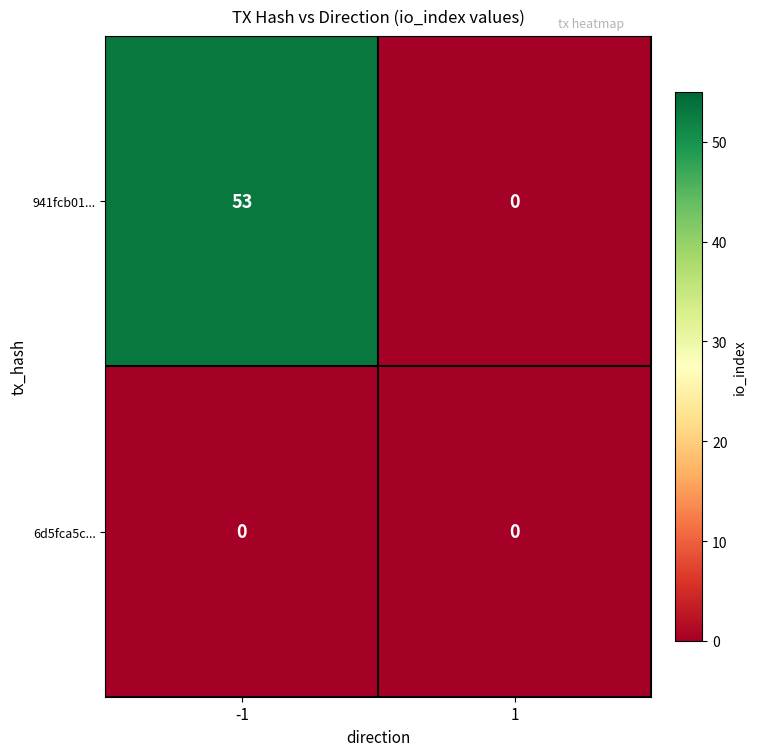

How many distinct data groups are displayed?

2